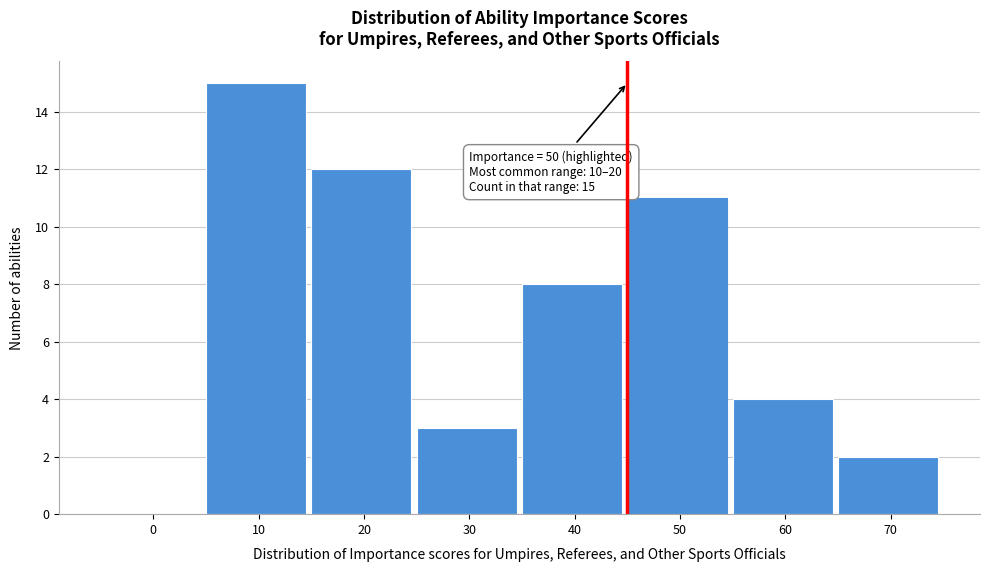

Reading right to left, list all the values displayed in this chart.

70=2	60=4	50=11	40=8	30=3	20=12	10=15	0=0